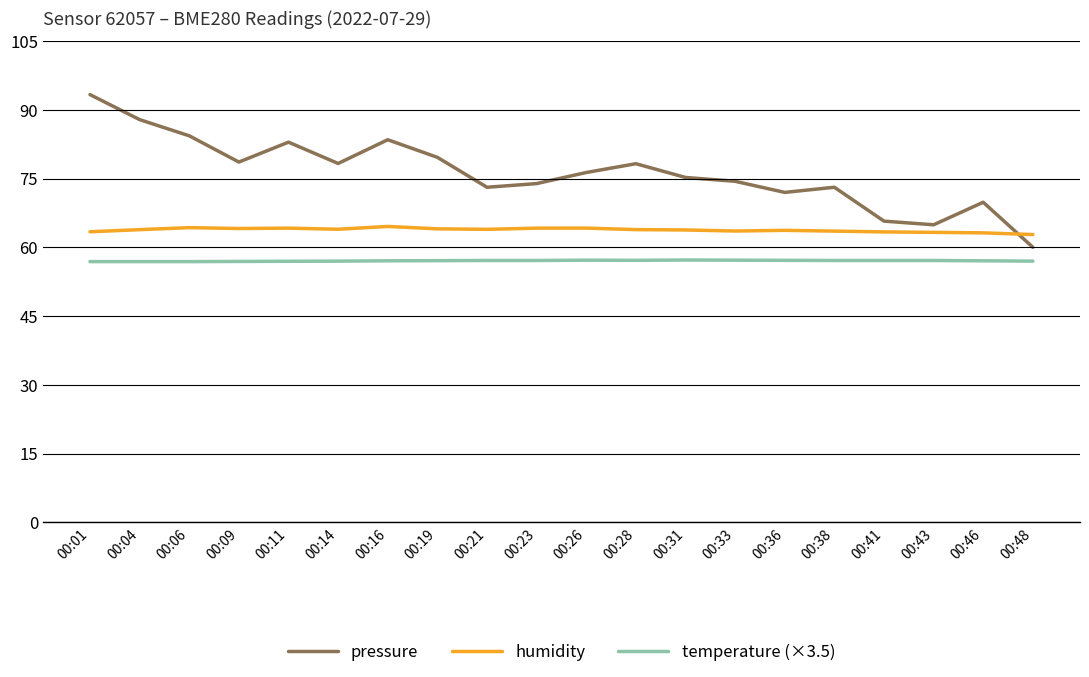

Which label corresponds to the largest value in the chart?

00:01